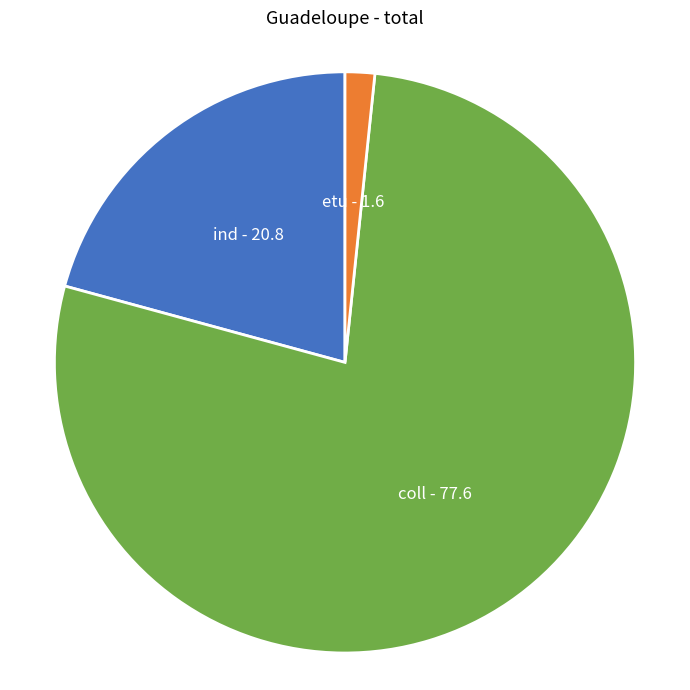

Is there any slice that represents more than half of the pie?

Yes